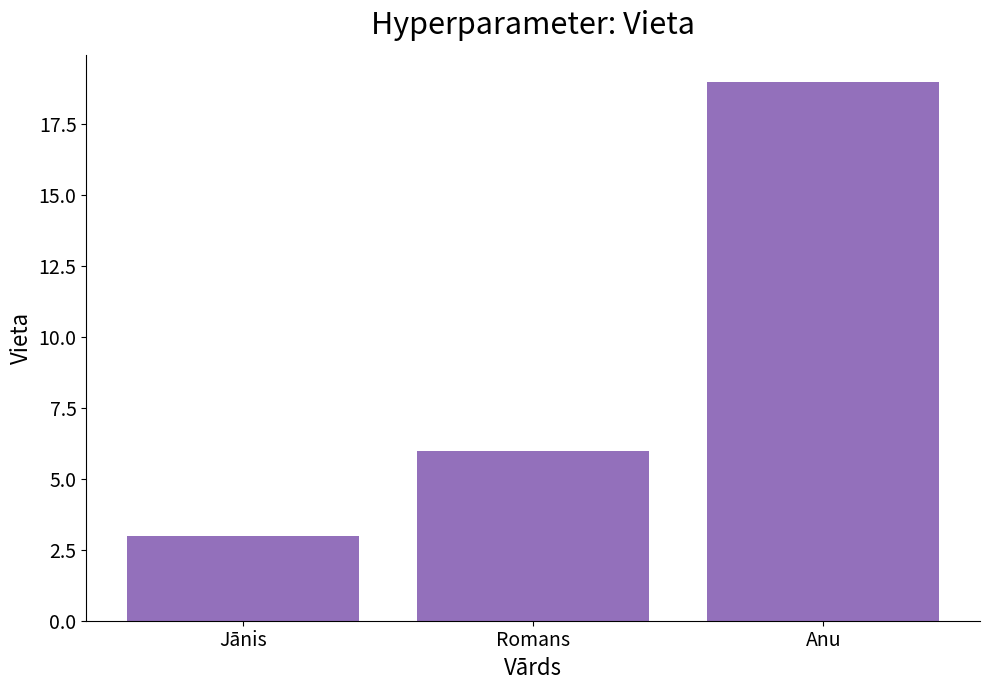

What is the value of the 3rd bar from the left?

19